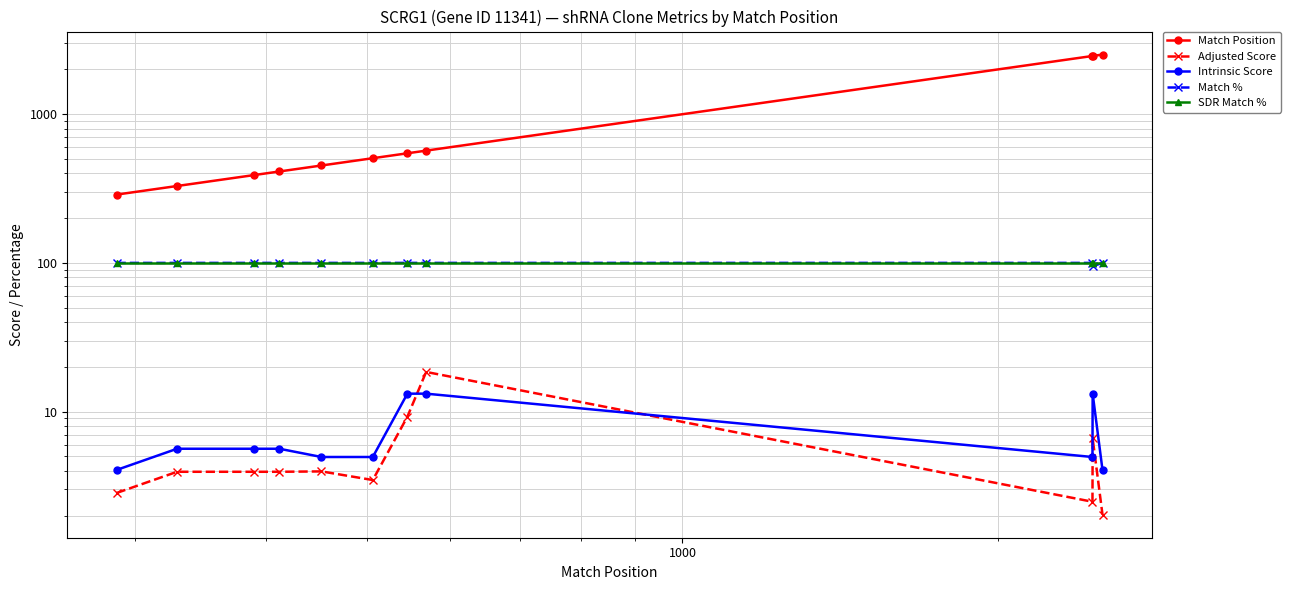

What is the smallest value displayed?

2.0